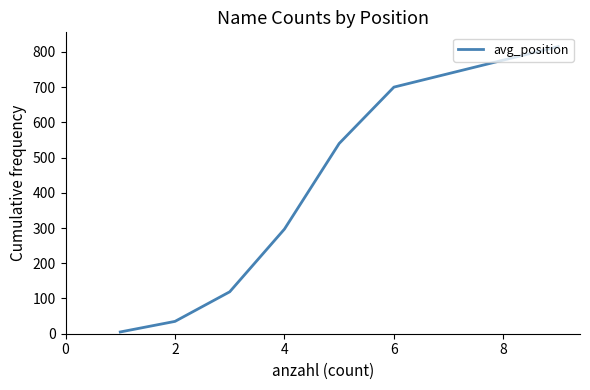

True or false: there are more than 0 points higher than both neighbors.

False